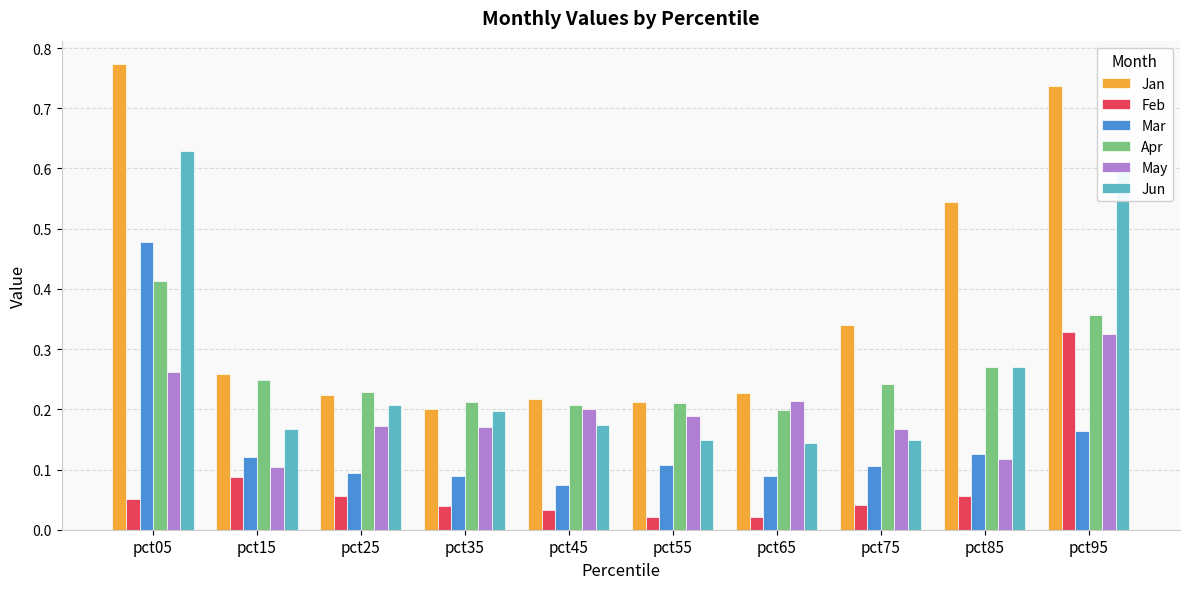

What is the sum of all Mar values?

1.4